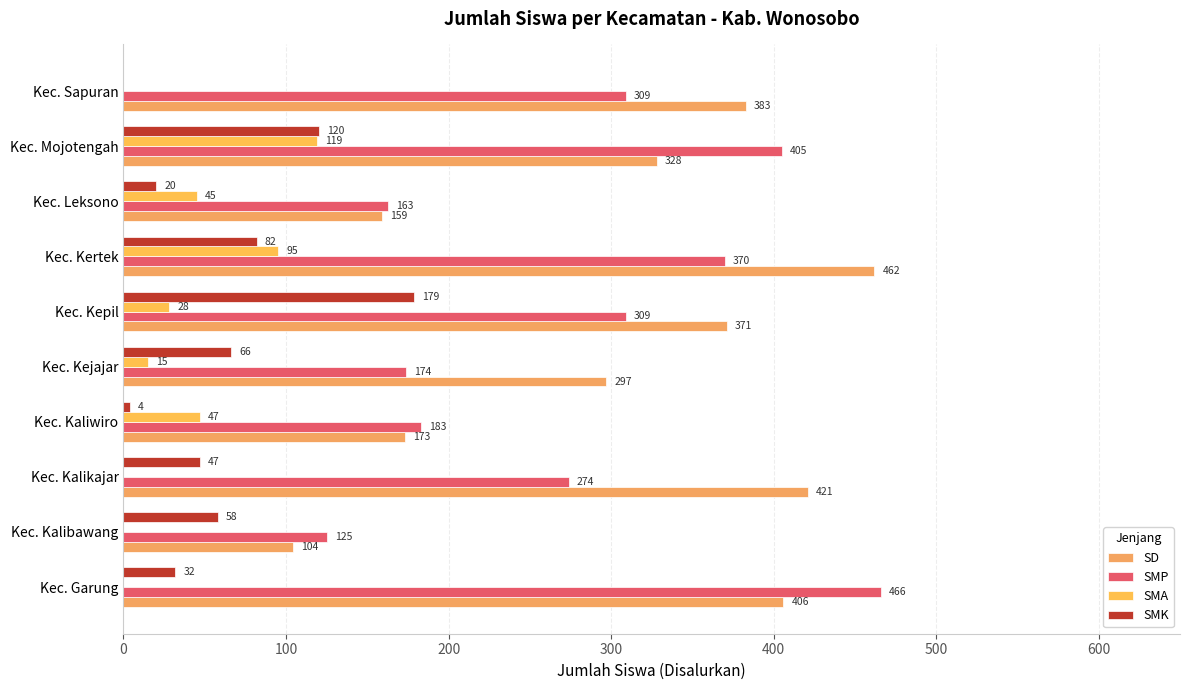

Which series has the largest range (max minus min)?

SD